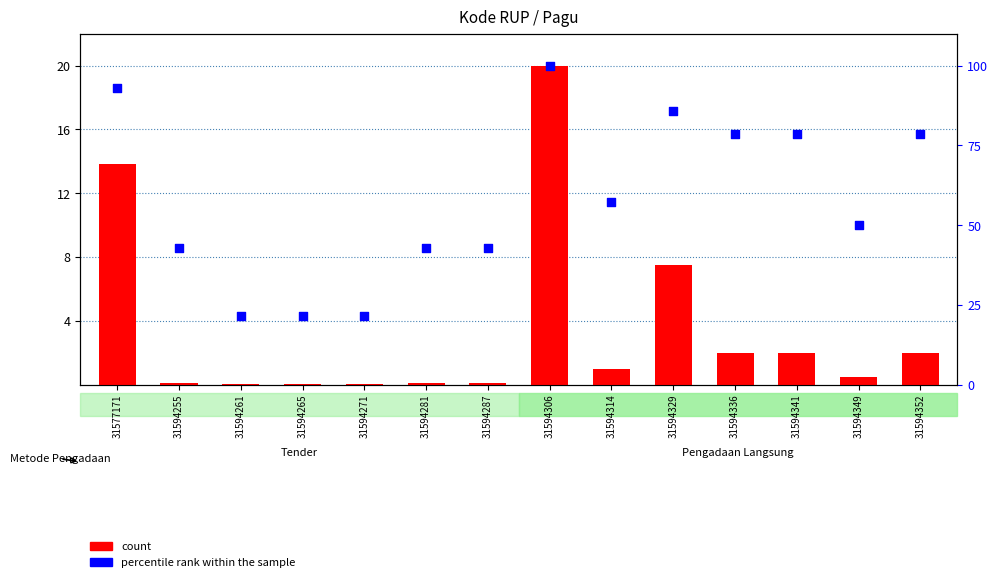

What are all the series names shown in the legend?

count, percentile rank within the sample